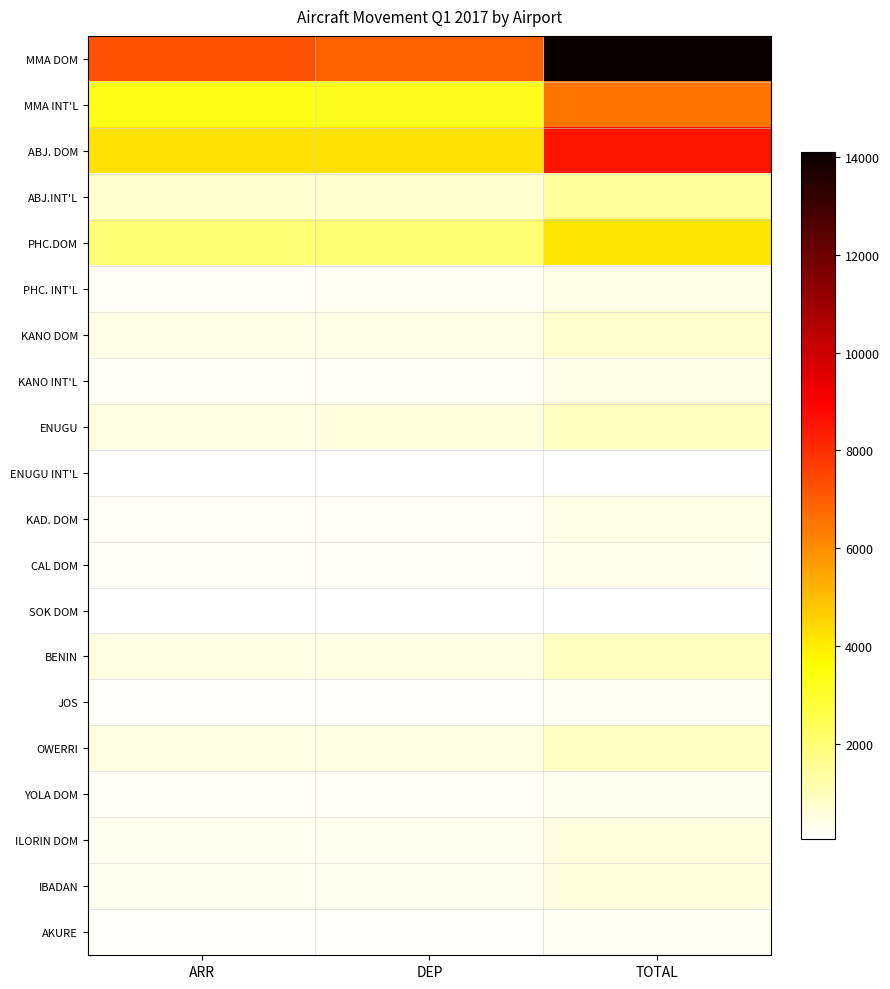

Reading left to right, extract all data points from this chart.

MMA DOM: ARR=7200	DEP=6912	TOTAL=14112
MMA INT'L: ARR=3310	DEP=3218	TOTAL=6528
ABJ. DOM: ARR=4264	DEP=4264	TOTAL=8528
ABJ.INT'L: ARR=714	DEP=714	TOTAL=1428
PHC.DOM: ARR=2056	DEP=2068	TOTAL=4124
PHC. INT'L: ARR=196	DEP=208	TOTAL=404
KANO DOM: ARR=374	DEP=398	TOTAL=772
KANO INT'L: ARR=193	DEP=192	TOTAL=385
ENUGU: ARR=465	DEP=480	TOTAL=945
ENUGU INT'L: ARR=44	DEP=44	TOTAL=88
KAD. DOM: ARR=193	DEP=185	TOTAL=378
CAL DOM: ARR=170	DEP=170	TOTAL=340
SOK DOM: ARR=37	DEP=37	TOTAL=74
BENIN: ARR=473	DEP=469	TOTAL=942
JOS: ARR=115	DEP=115	TOTAL=230
OWERRI: ARR=437	DEP=437	TOTAL=874
YOLA DOM: ARR=155	DEP=155	TOTAL=310
ILORIN DOM: ARR=263	DEP=263	TOTAL=526
IBADAN: ARR=262	DEP=262	TOTAL=524
AKURE: ARR=102	DEP=102	TOTAL=204